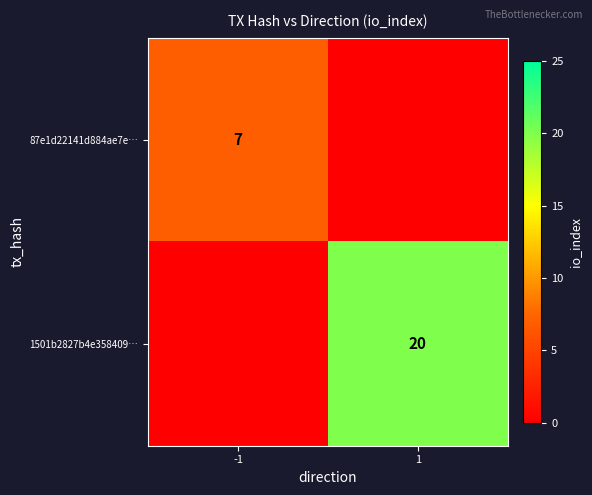

Is it true that 87e1d22141d884ae7e… equals 12 at -1?

False